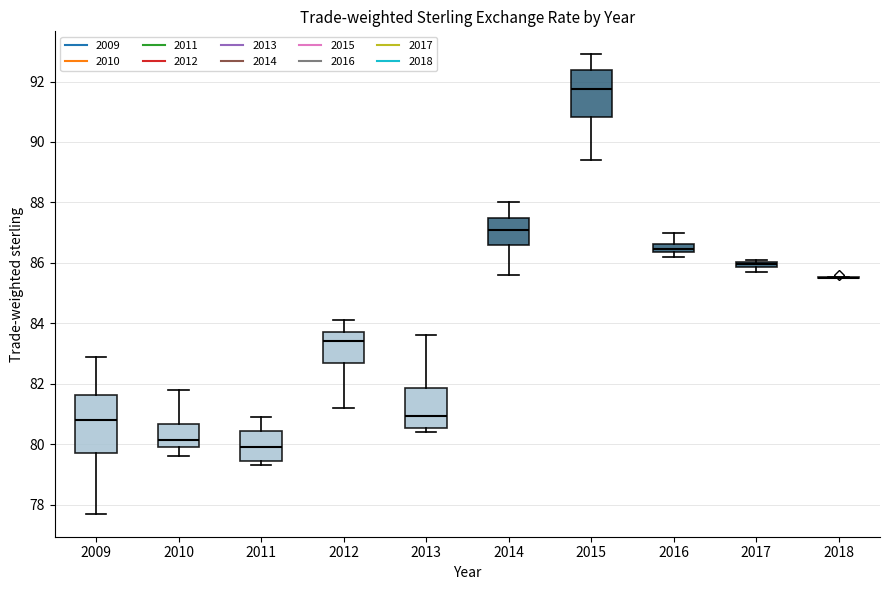

Comparing the boxes themselves (not the whiskers), which one is the tallest?

2009